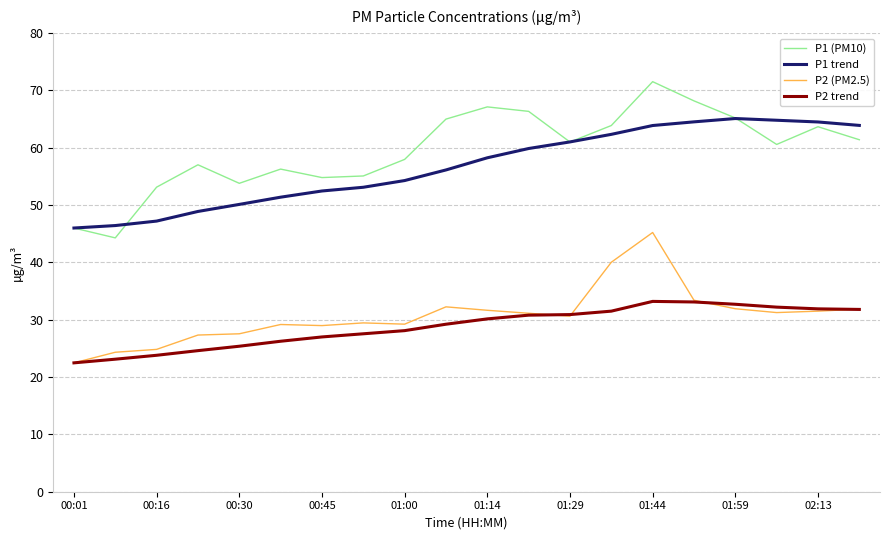

True or false: P1 (PM10) and P2 (PM2.5) cross at least once.

False